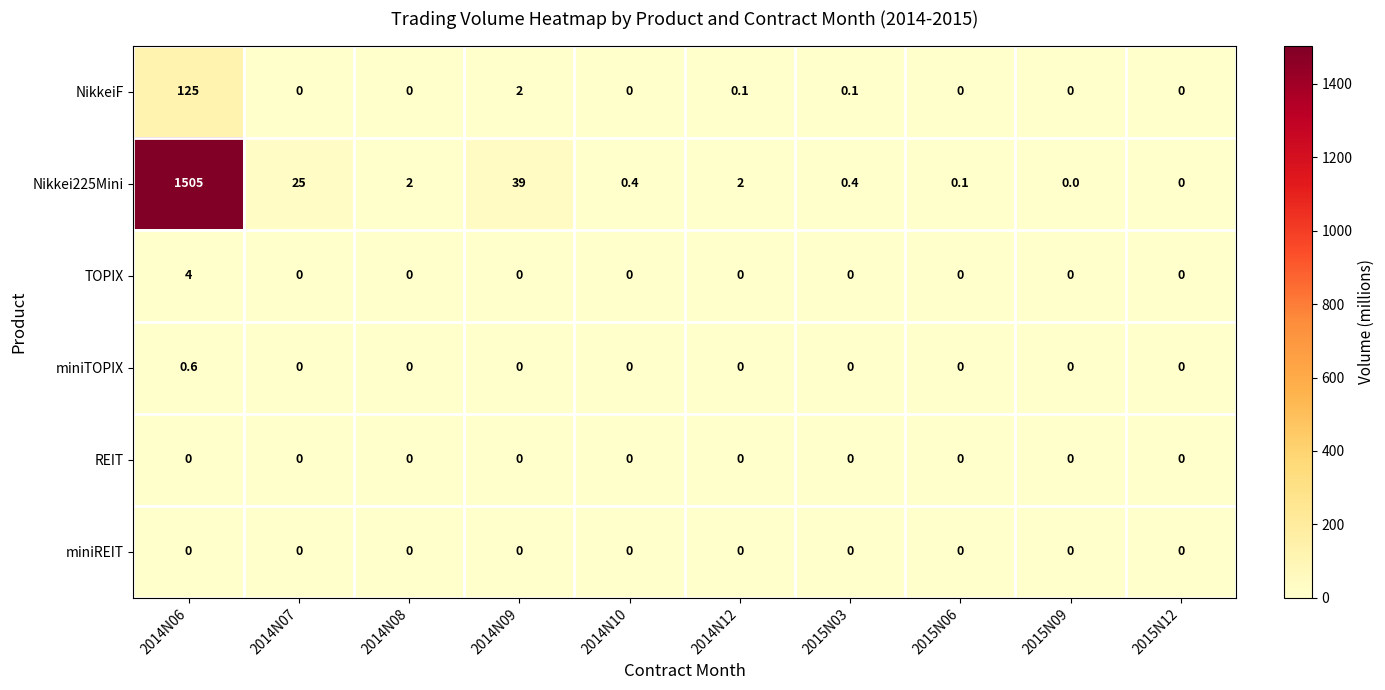

Between 2014N06 and 2015N12, which series saw the biggest shift?

Nikkei225Mini